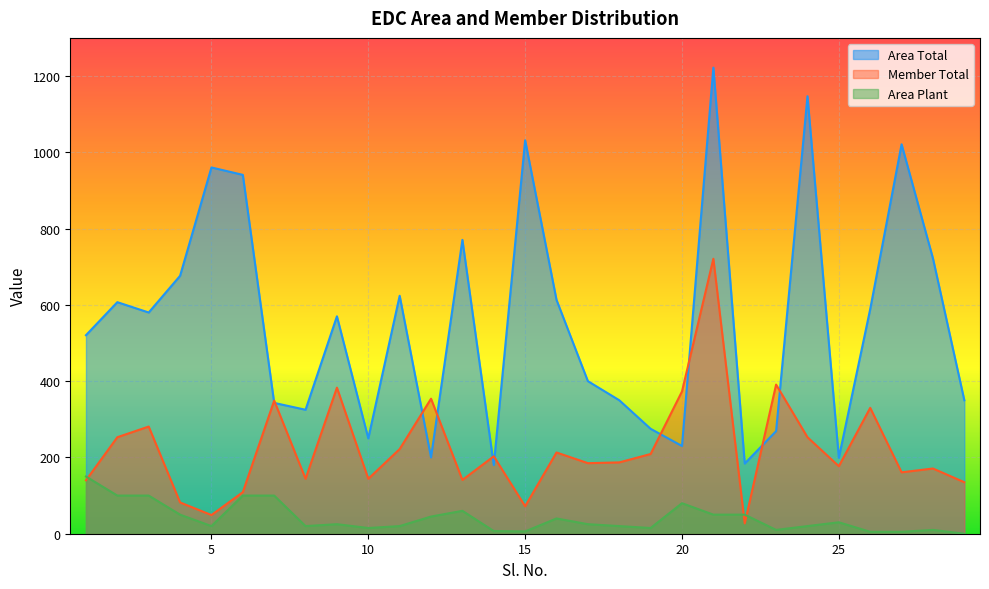

Count the number of data series in this chart.

3